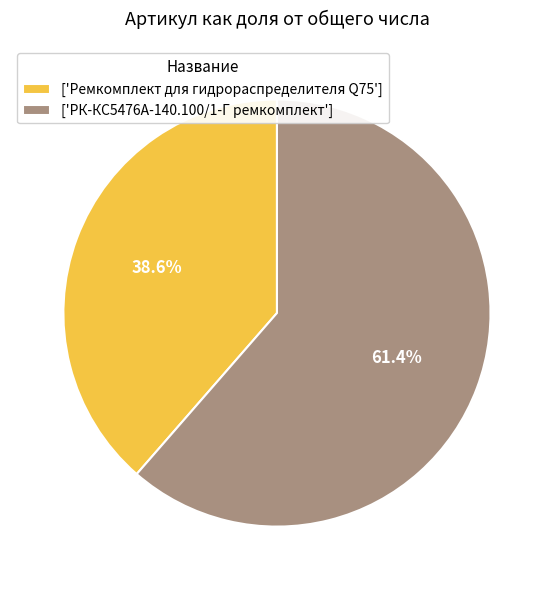

Is ['Ремкомплект для гидрораспределителя Q75'] the majority of the pie?

No